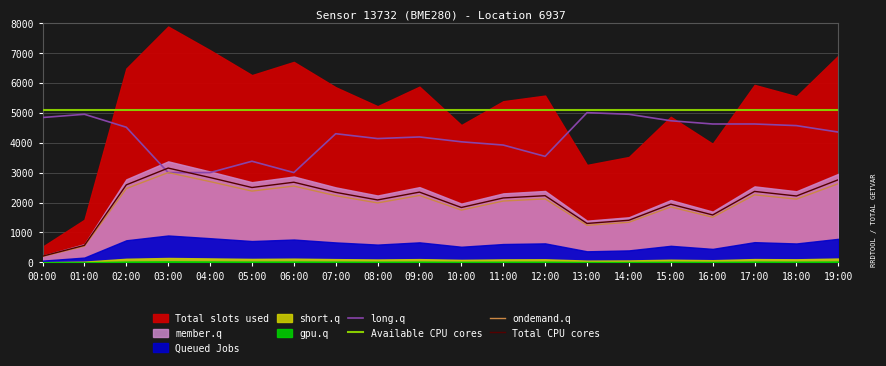

What is the value of the Available CPU cores point at the 17th from the left?

5100.0